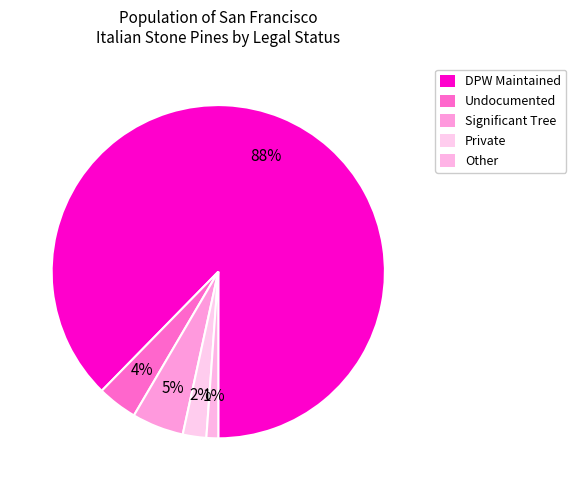

True or false: Significant Tree accounts for 12% of the total.

False